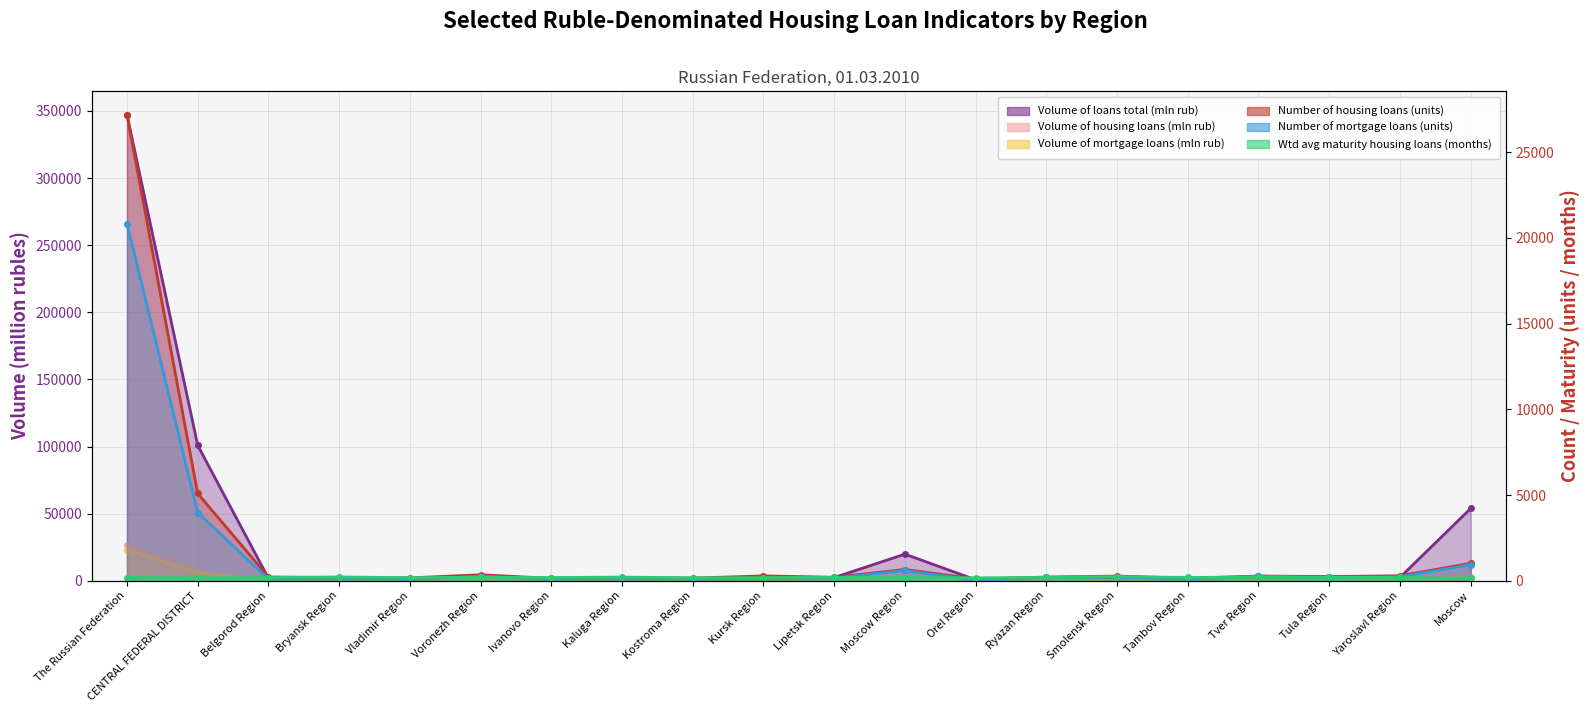

What is the total value across all series at Kaluga Region?

2339.1